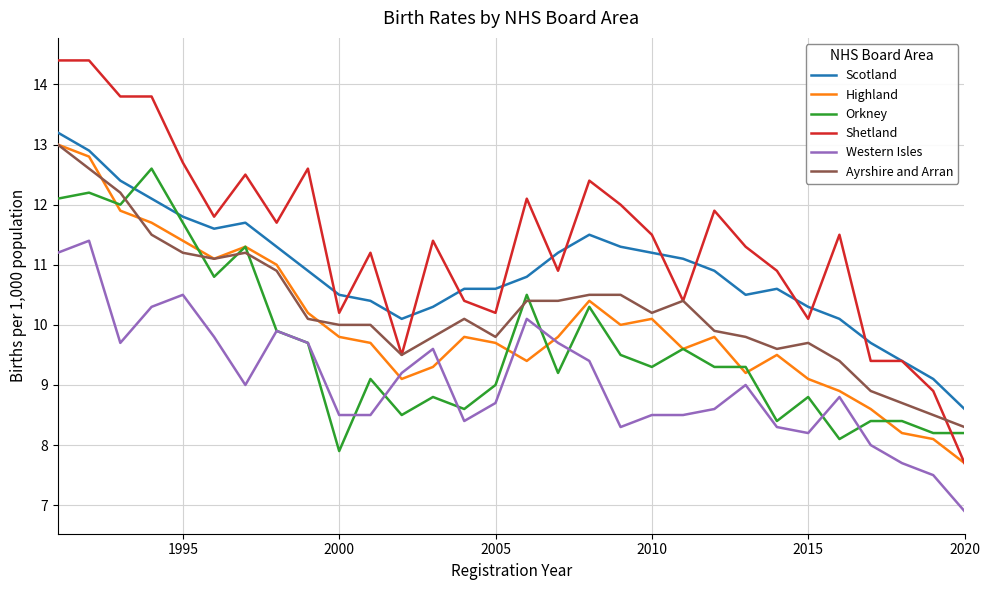

What is the minimum value shown in the chart?

6.9